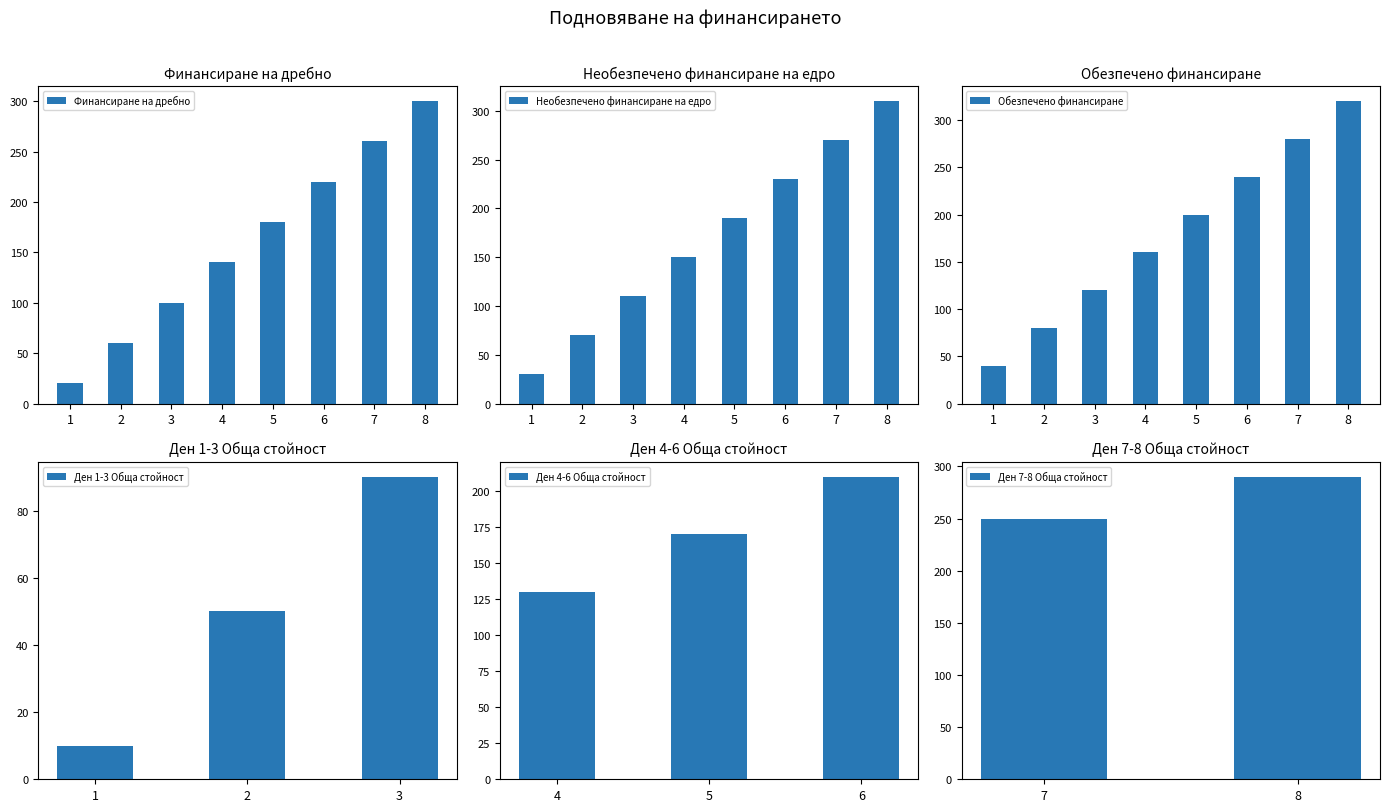

At which label does Необезпечено финансиране на едро reach its minimum?

1